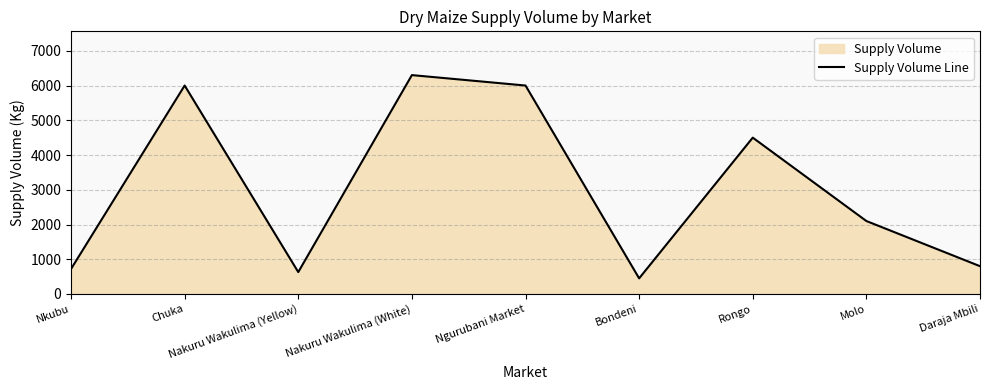

List the labels in order of value, largest first.

Nakuru Wakulima (White), Chuka, Ngurubani Market, Rongo, Molo, Daraja Mbili, Nkubu, Nakuru Wakulima (Yellow), Bondeni